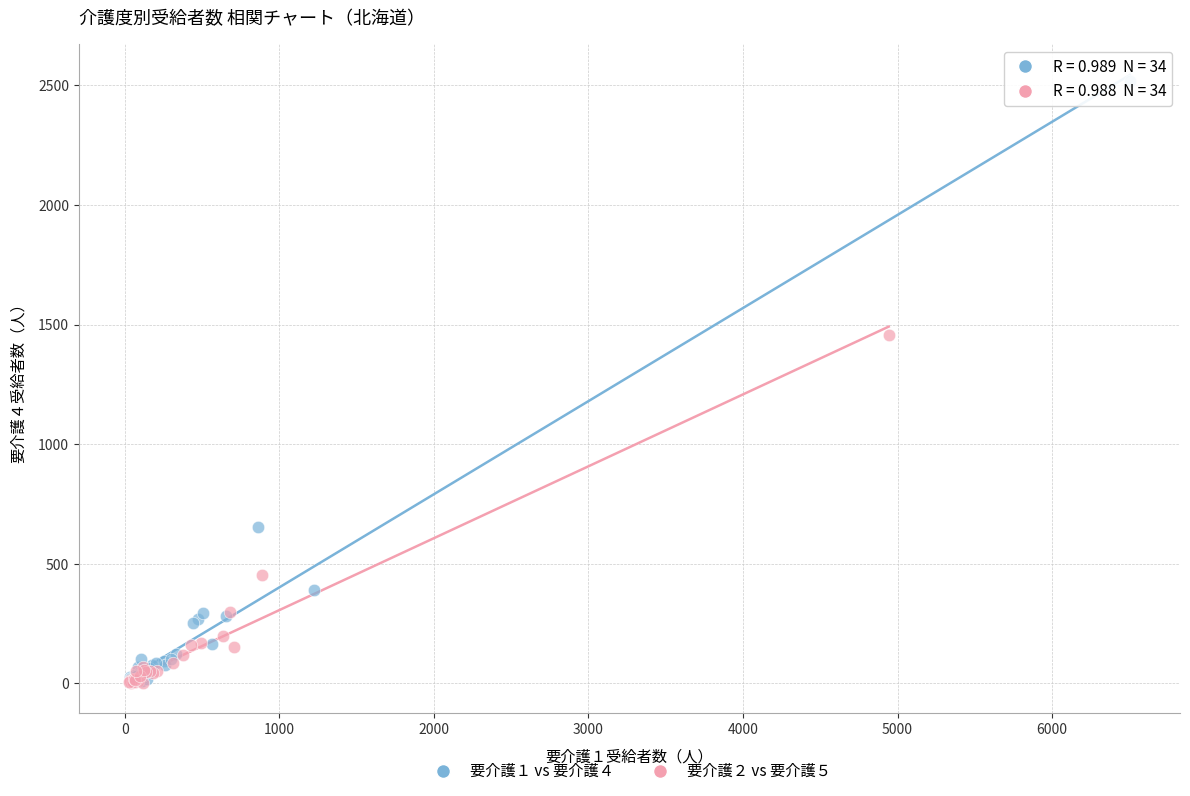

Which series has the widest spread of Y values?

要介護１ vs 要介護４